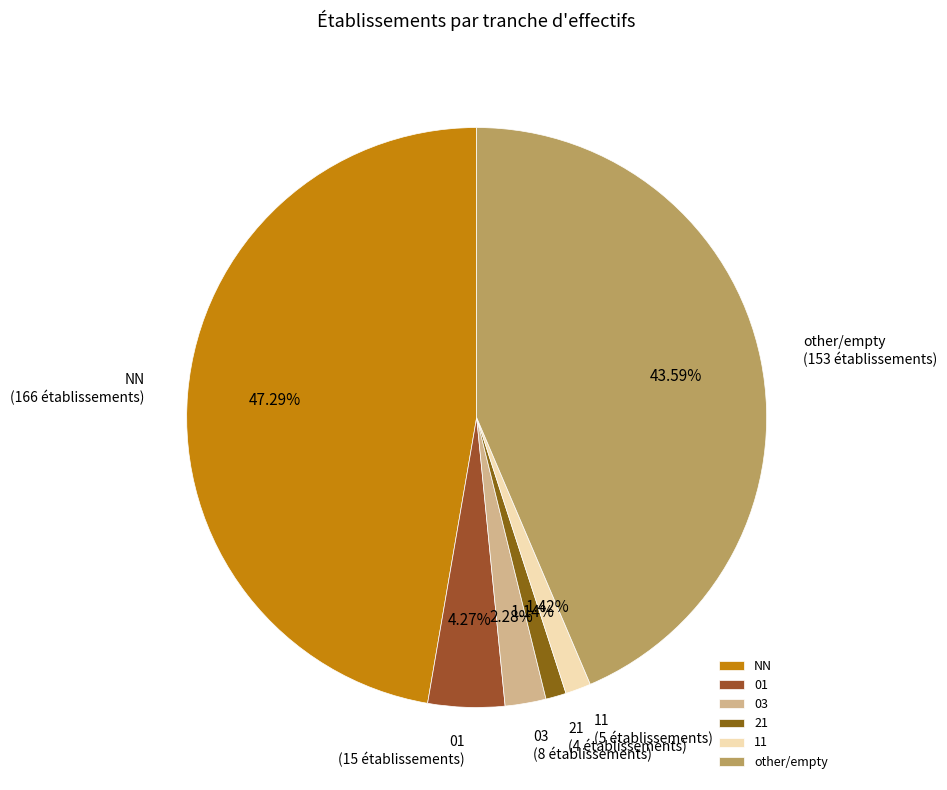

Combined, do 11 and NN account for over 50%?

No